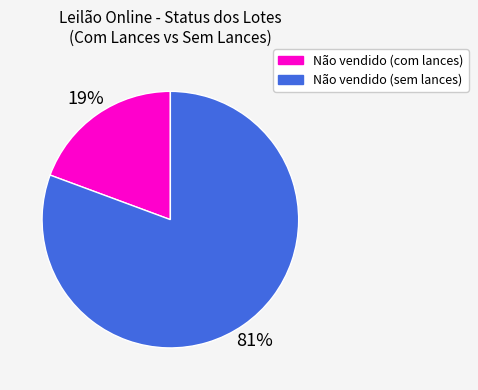

The Não vendido (com lances) slice represents 7% of the pie. True or false?

False